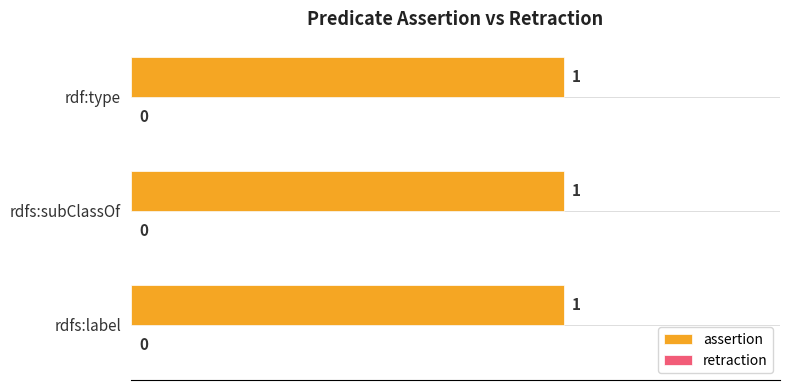

What are all the series names shown in the legend?

assertion, retraction